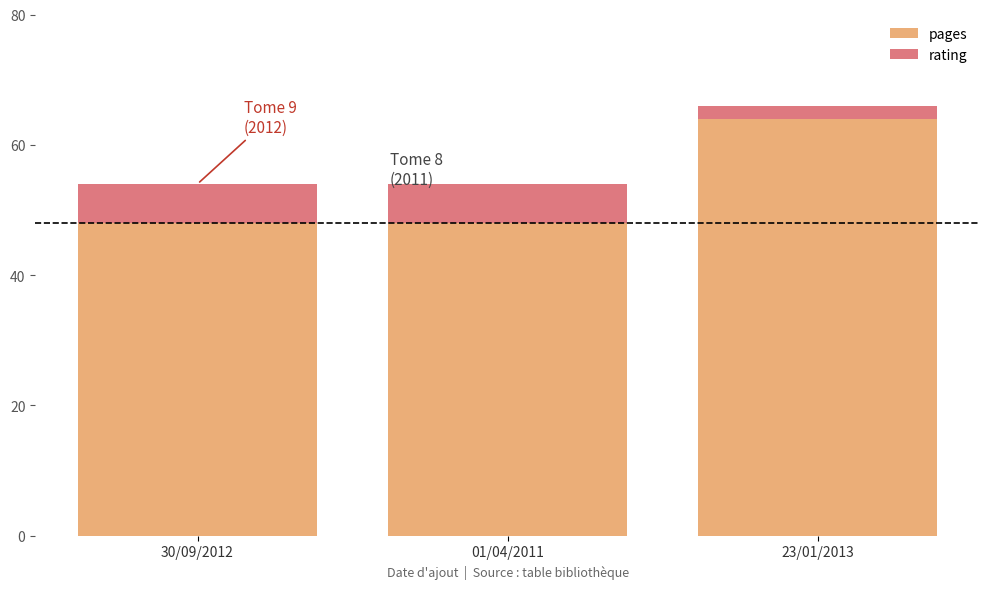

What is the lowest value of the pages series?

48